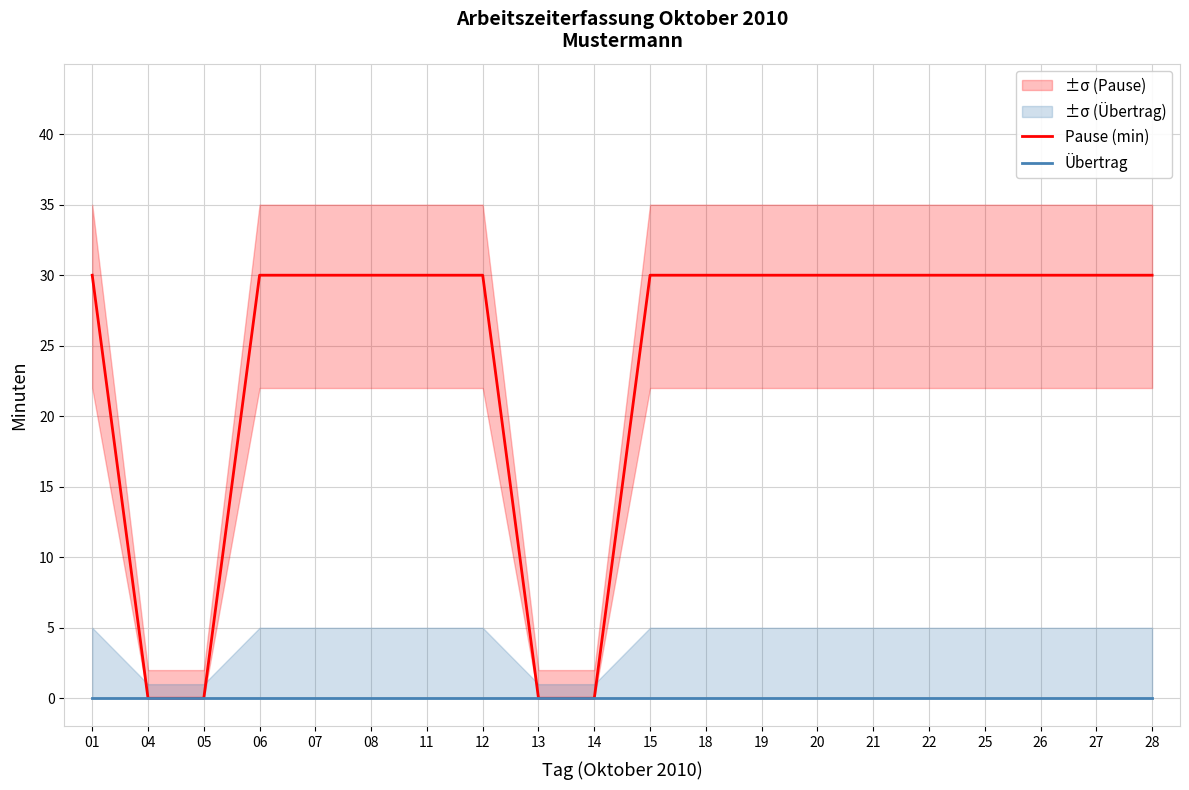

Rank the categories by Pause (min) value from lowest to highest.

04, 05, 13, 14, 01, 06, 07, 08, 11, 12, 15, 18, 19, 20, 21, 22, 25, 26, 27, 28